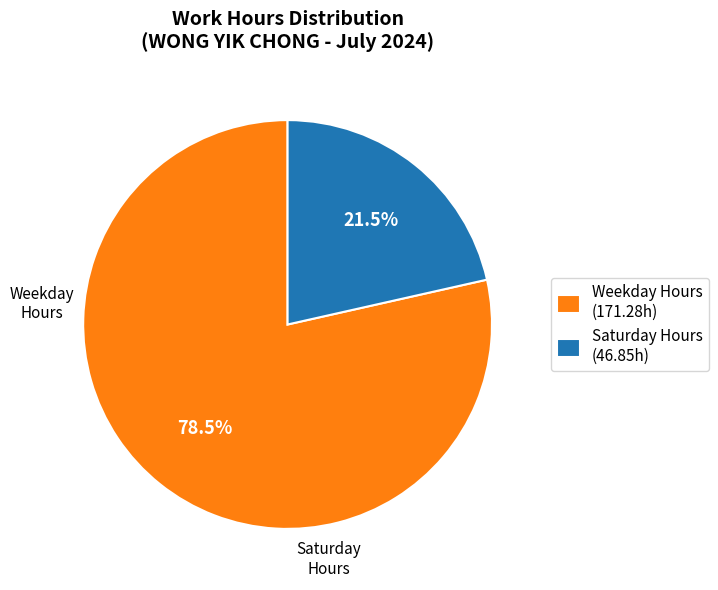

What portion of the pie excludes Weekday Hours (171.28h)?

21.5%